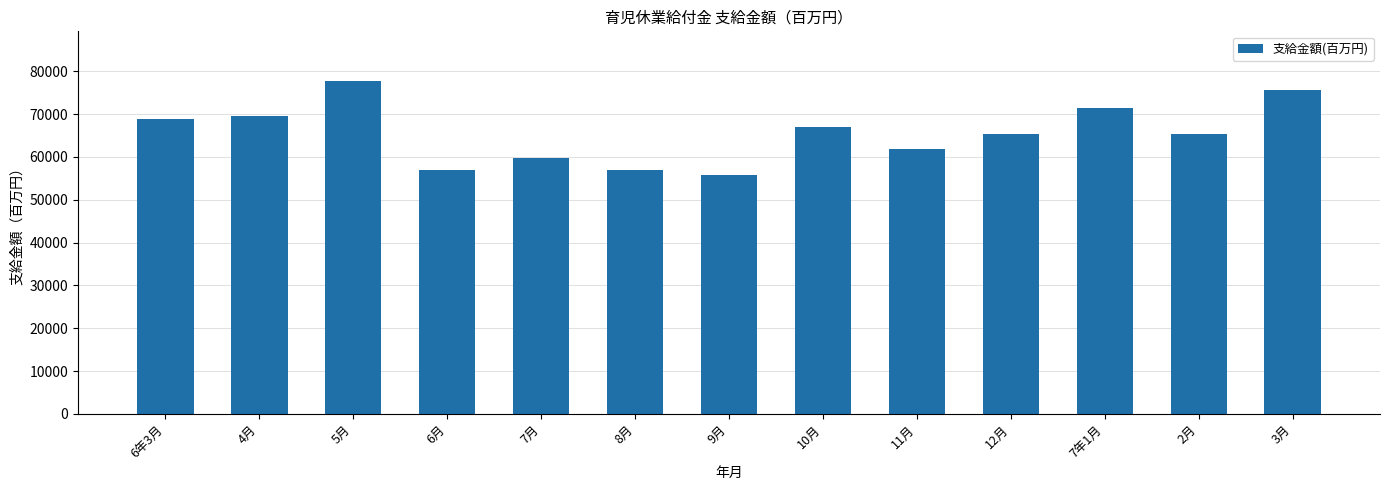

The value at 6年3月 is 123307.3. True or false?

False